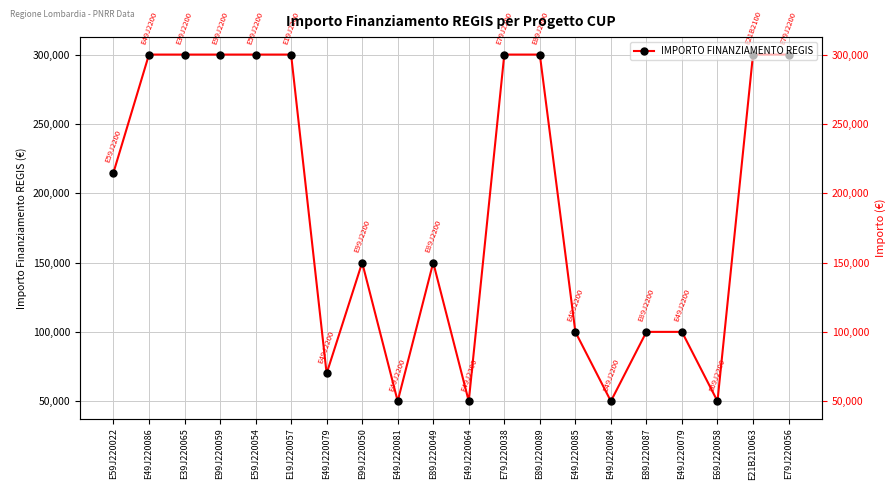

List the labels in order of value, smallest first.

E49J220081, E49J220064, E49J220084, E69J220058, E49J220079, E49J220085, E89J220087, E49J220079, E99J220050, E89J220049, E59J220022, E49J220086, E39J220065, E99J220059, E59J220054, E19J220057, E79J220038, E89J220089, E21B210063, E79J220056